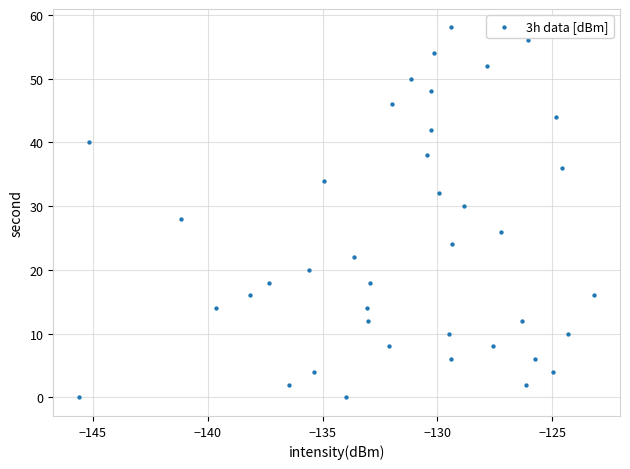

What is the range of Y values (max minus min)?

58